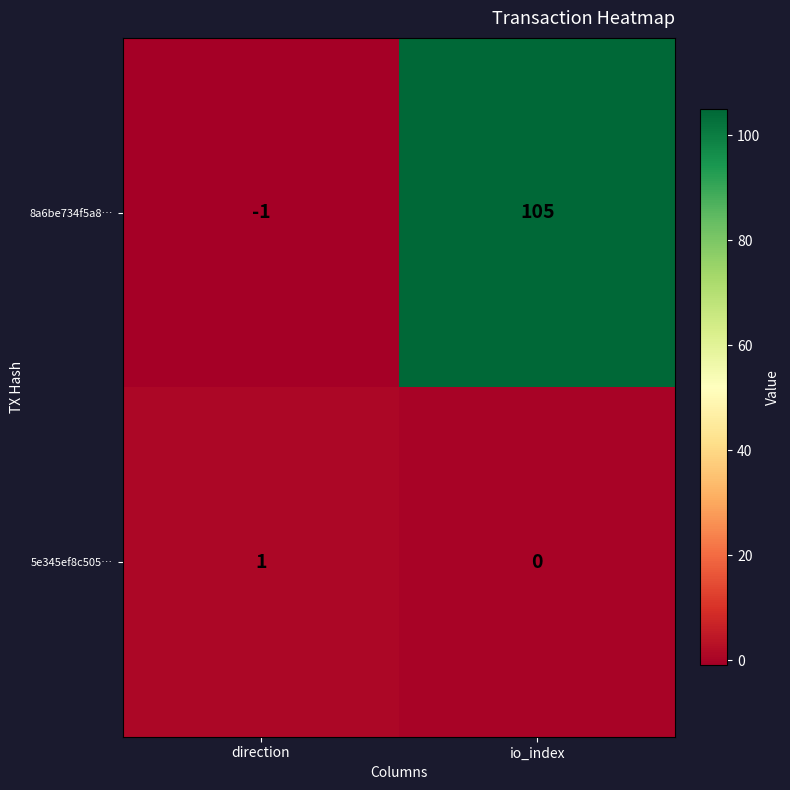

What is the approximate value of 8a6be734f5a8… at io_index?

105